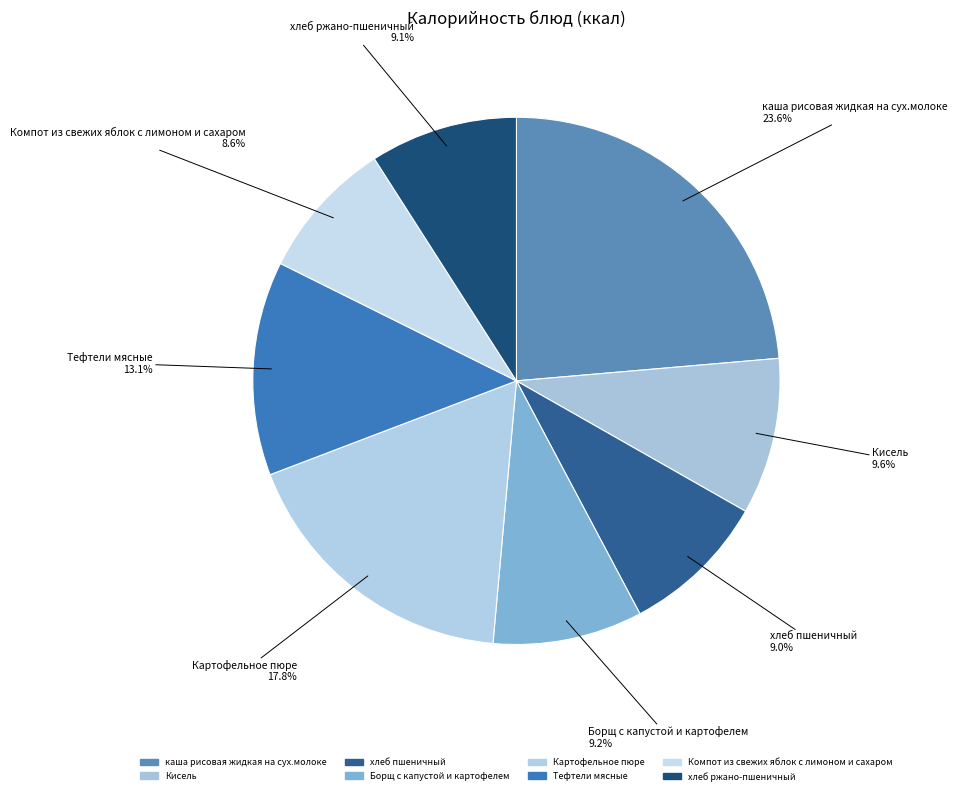

To the nearest percent, what is the difference between the каша рисовая жидкая на сух.молоке and Кисель slice percentages?

14%